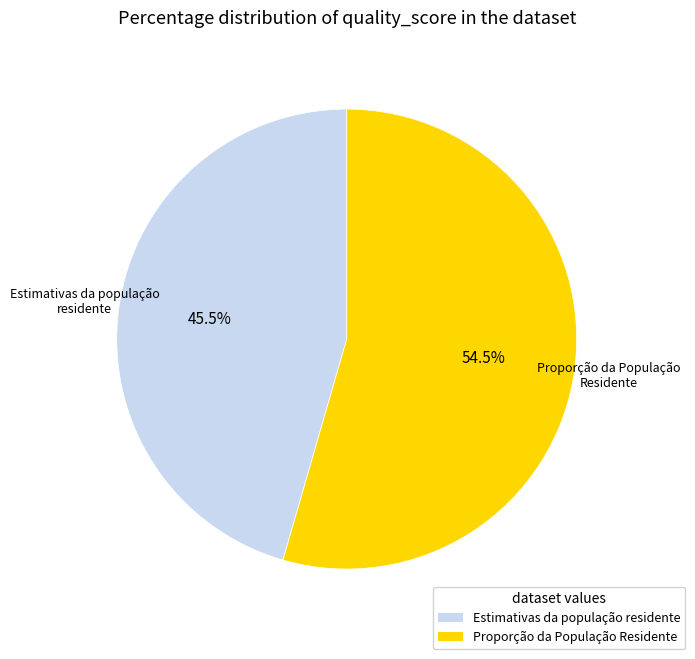

Which slice represents more than half of the pie?

Proporção da População Residente